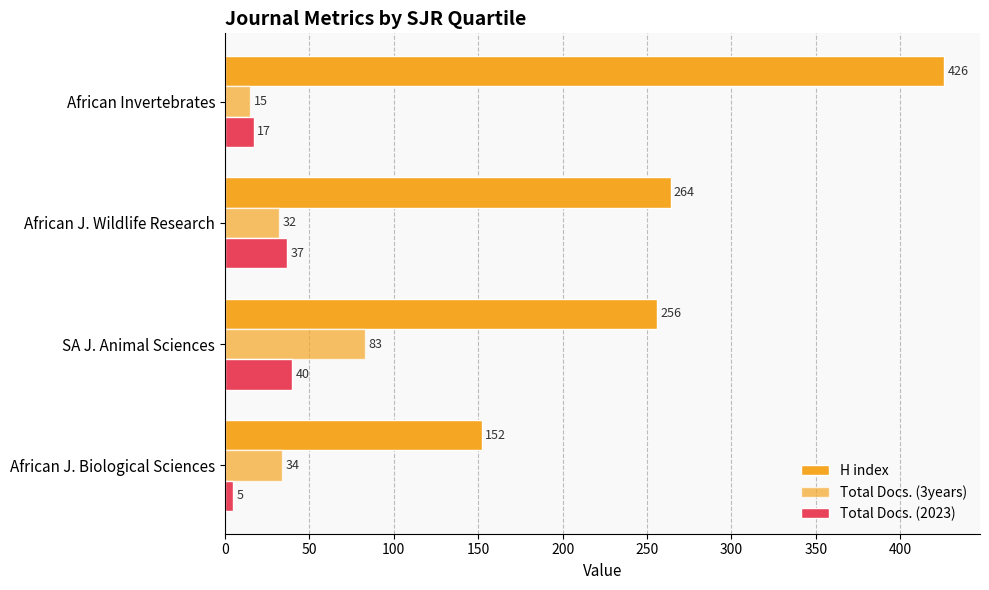

How many values in the Total Docs. (3years) series are below 34?

2